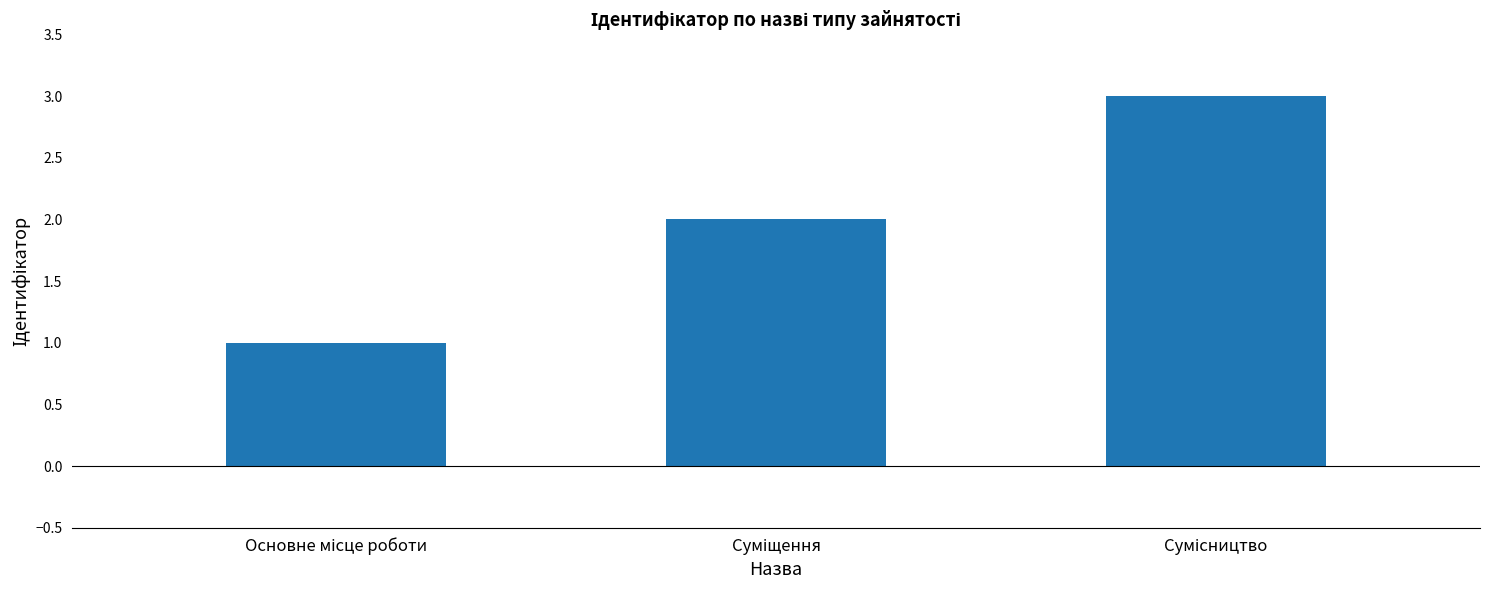

What is the maximum value shown in the chart?

3